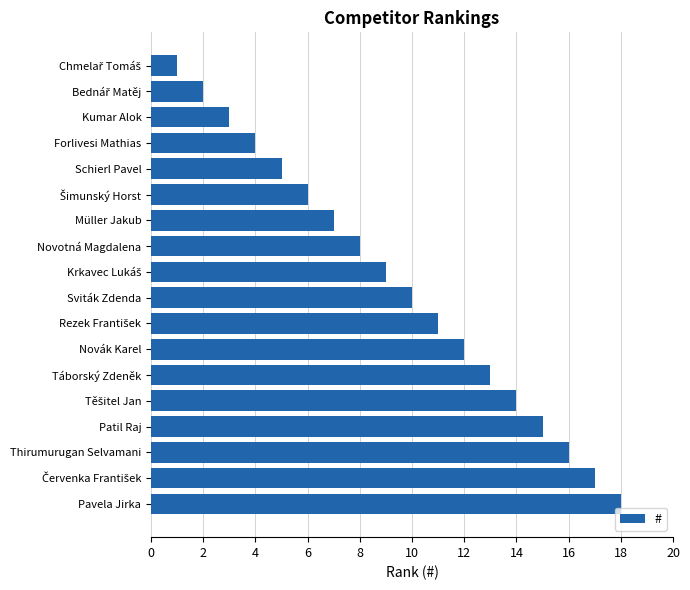

What is the average value?

10